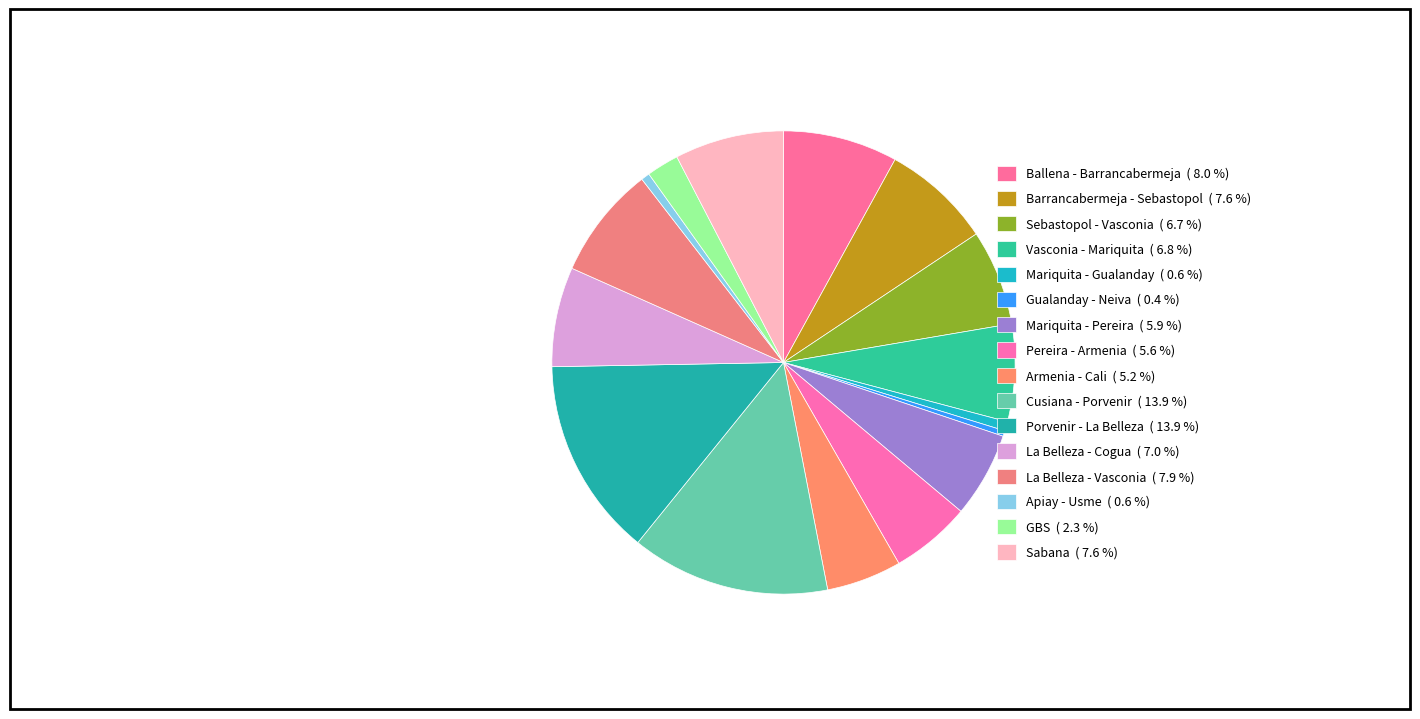

What percentage is the Vasconia - Mariquita slice, to the nearest percent?

7%